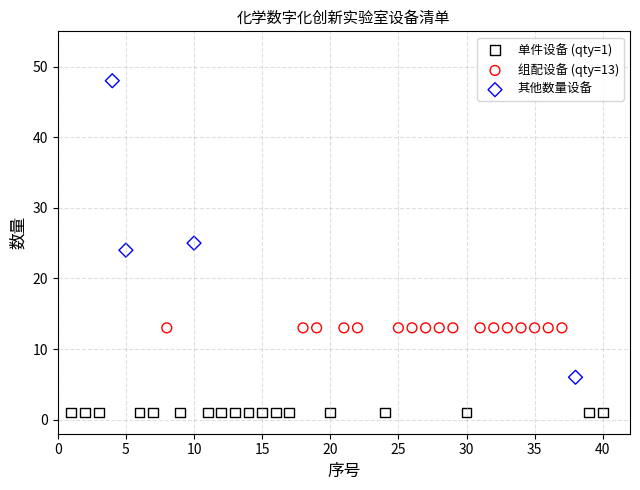

Which series reaches the maximum Y coordinate?

其他数量设备